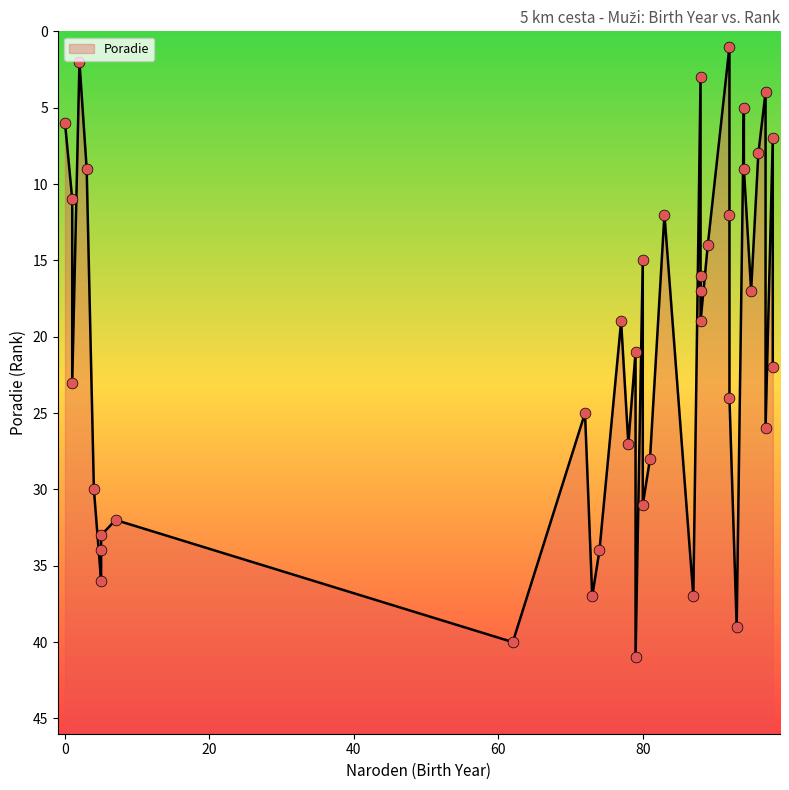

What is the change in value from 89 to 95?

+3